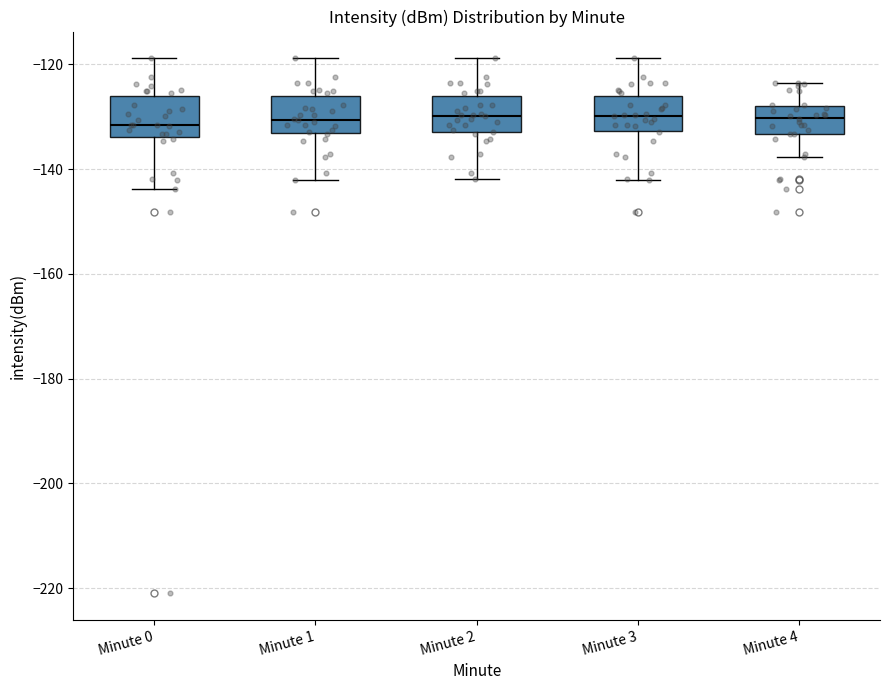

Reading left to right, transcribe this box plot: for each box, give where its median line is, the range the box spans, and where its two whiskers end, as read against the y-axis. The values are not printed on the chart, so give them approximately, as read against the axis.

Minute 0: median -132, box -134 to -126, whiskers -144 to -118
Minute 1: median -130, box -134 to -126, whiskers -142 to -118
Minute 2: median -130, box -132 to -126, whiskers -142 to -118
Minute 3: median -130, box -132 to -126, whiskers -142 to -118
Minute 4: median -130, box -134 to -128, whiskers -138 to -124